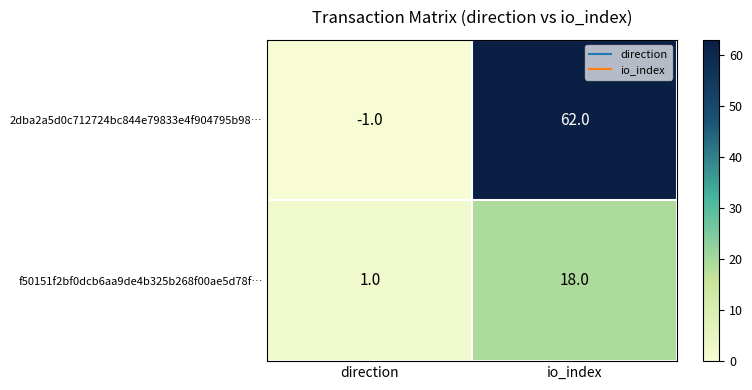

List the series in order of their peak value, highest first.

2dba2a5d0c712724bc844e79833e4f904795b98…, f50151f2bf0dcb6aa9de4b325b268f00ae5d78f…